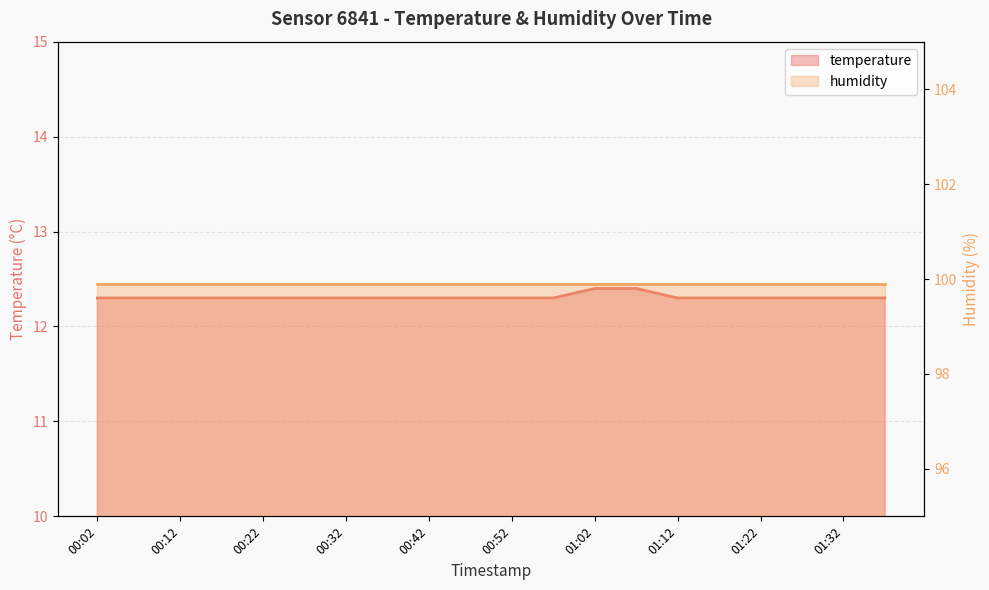

Does the chart have visible grid lines?

Yes